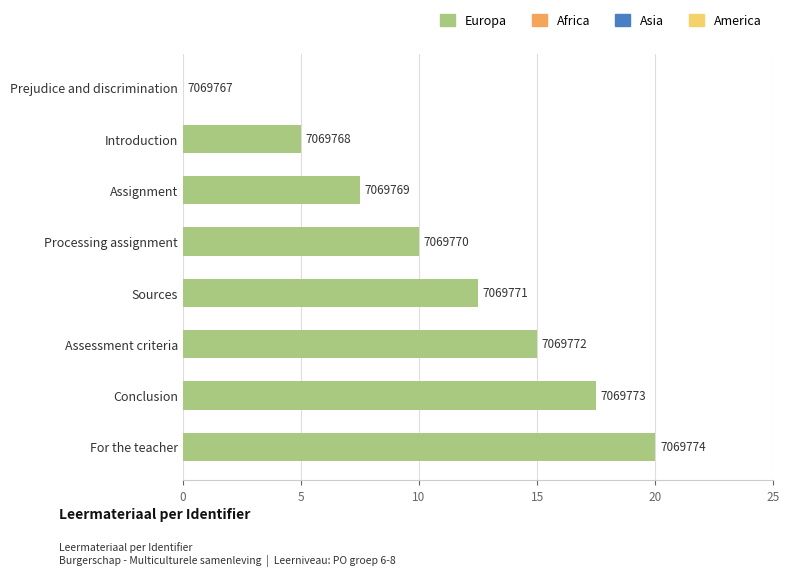

How many values are below 12?

4